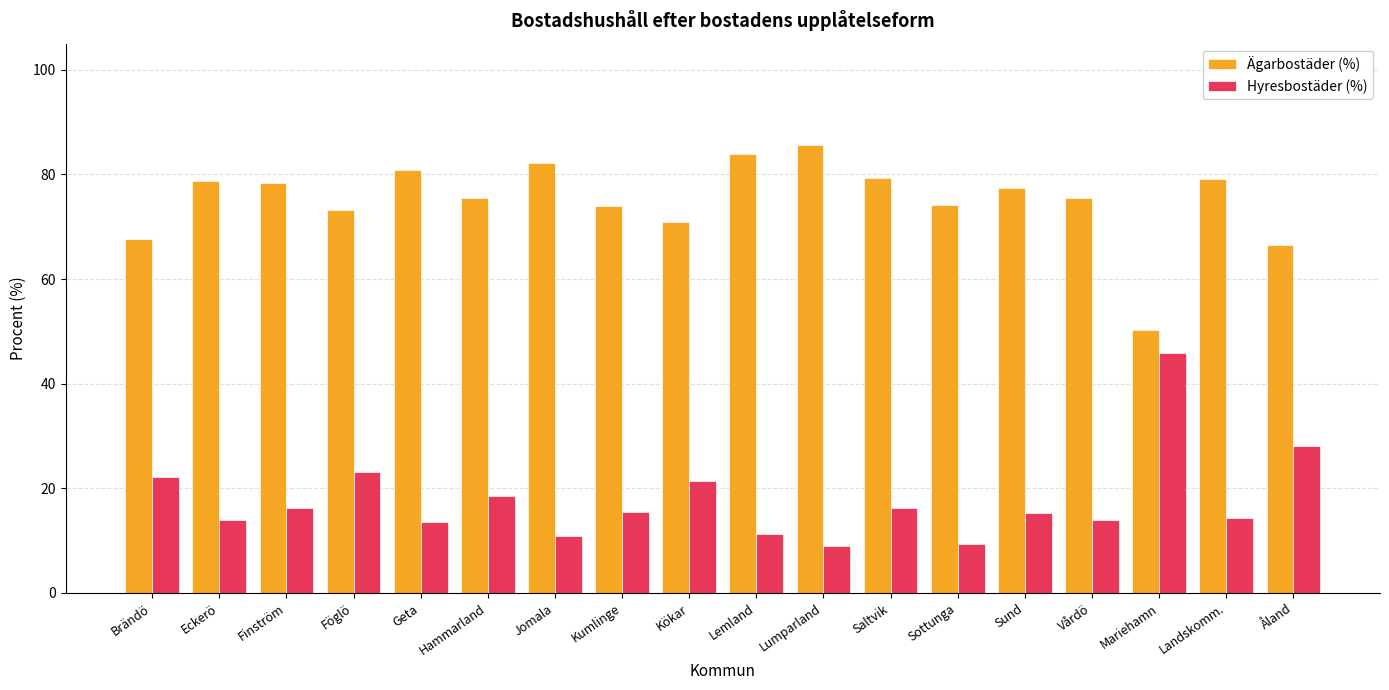

Which category has the highest value across all series?

Lumparland